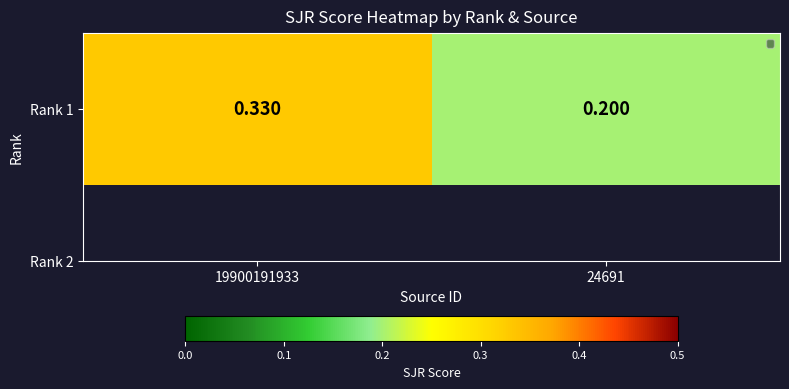

What is the change in value from 19900191933 to 24691?

-0.1